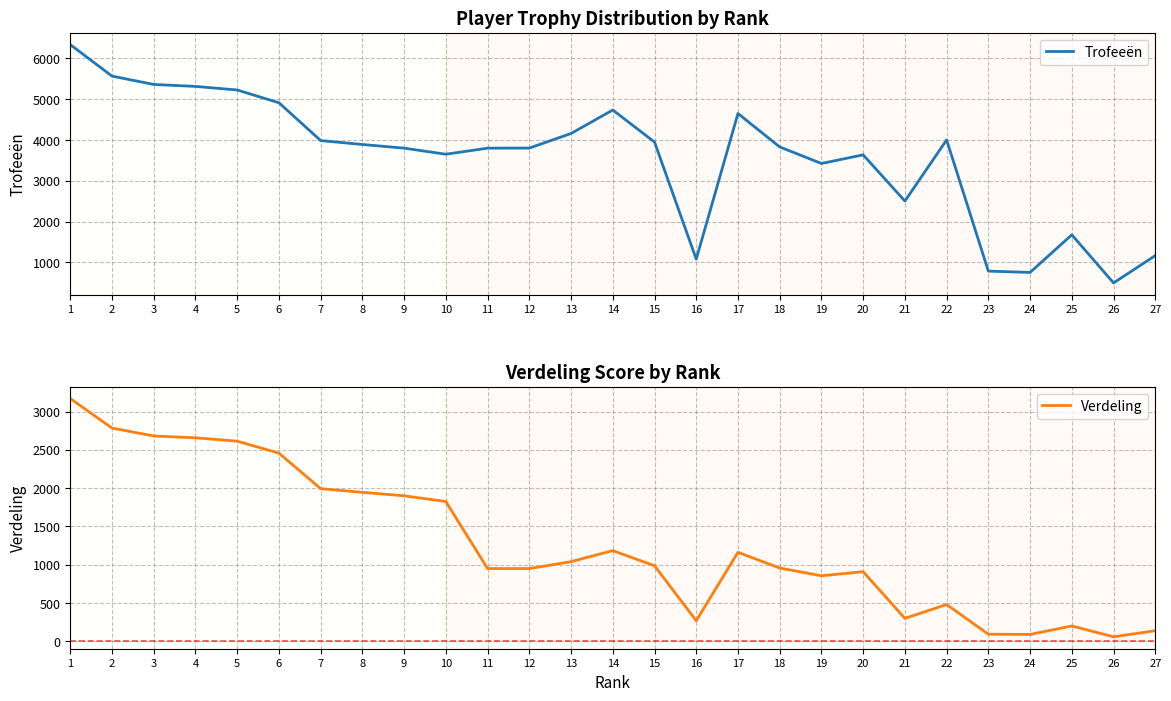

What is the difference between the highest and lowest values at 9?

1900